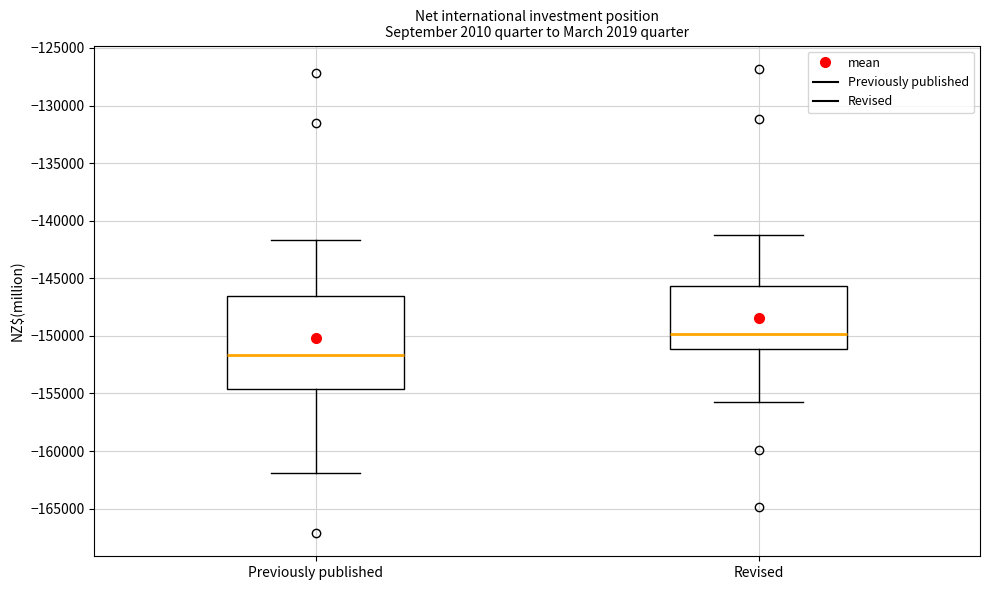

Where does the median line of the box for Previously published sit on the y-axis? The values are not printed on the chart, so give them approximately, as read against the axis.

-151500